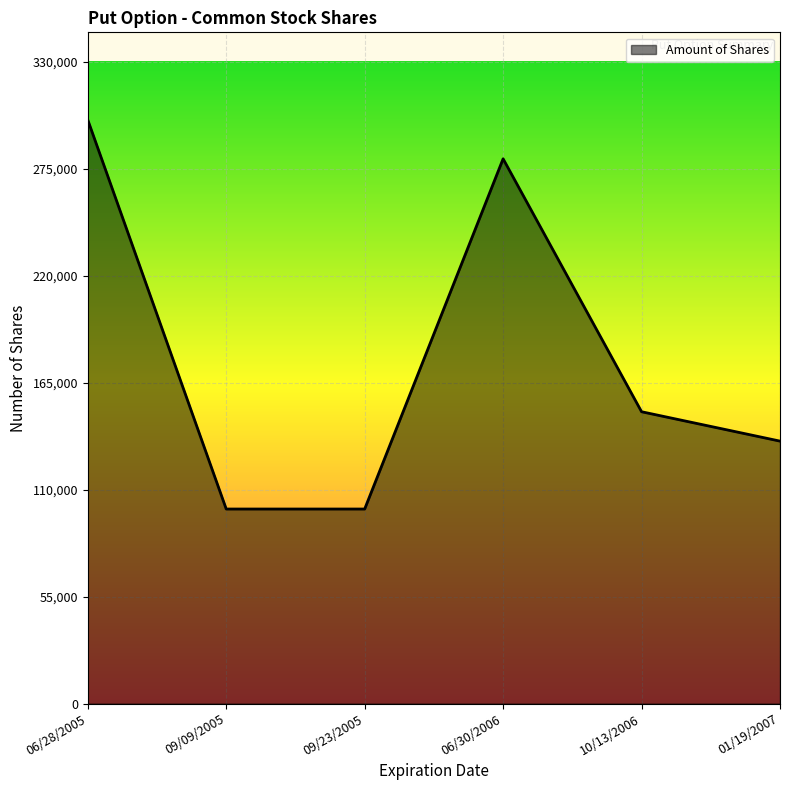

At which category does the data reach its first local peak?

06/30/2006